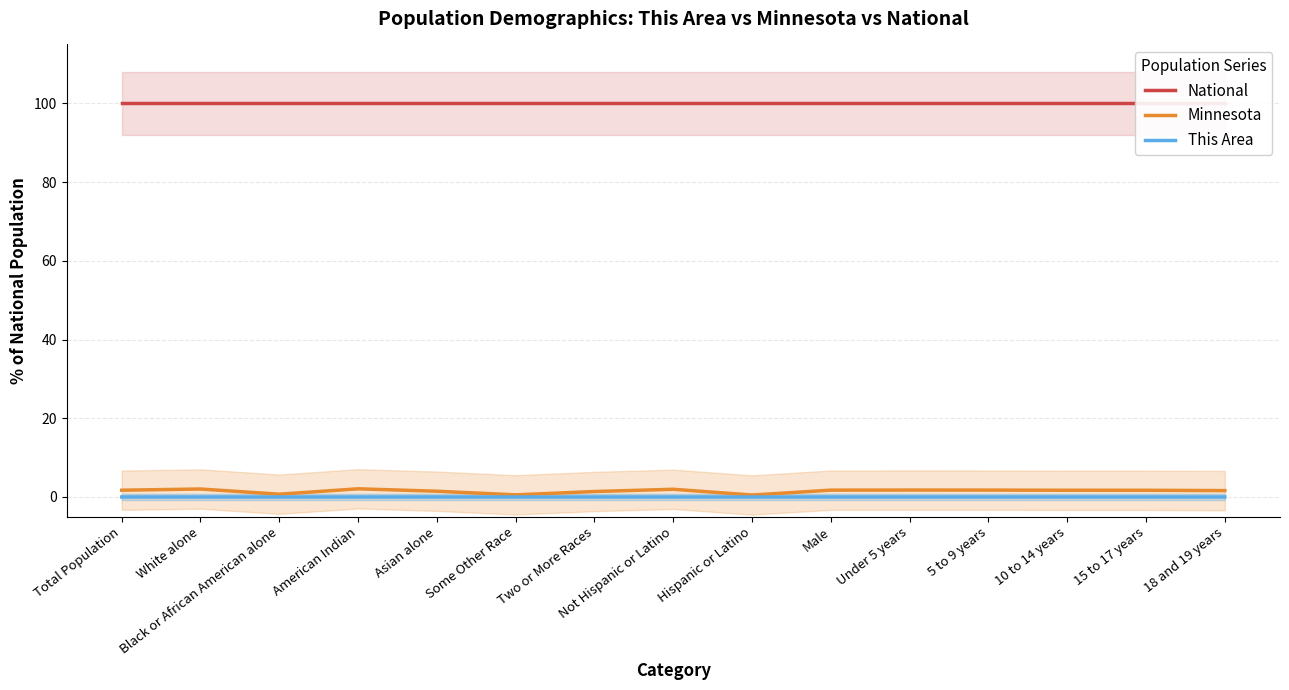

How many series are shown in this chart?

3